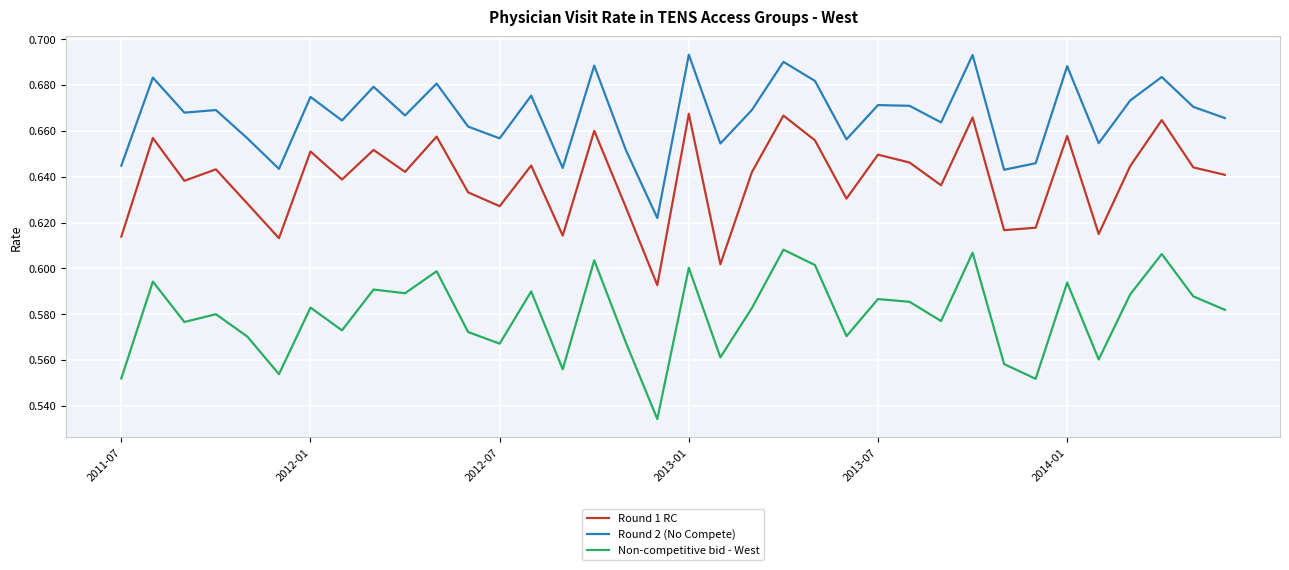

True or false: Round 1 RC and Non-competitive bid - West intersect in this chart.

False